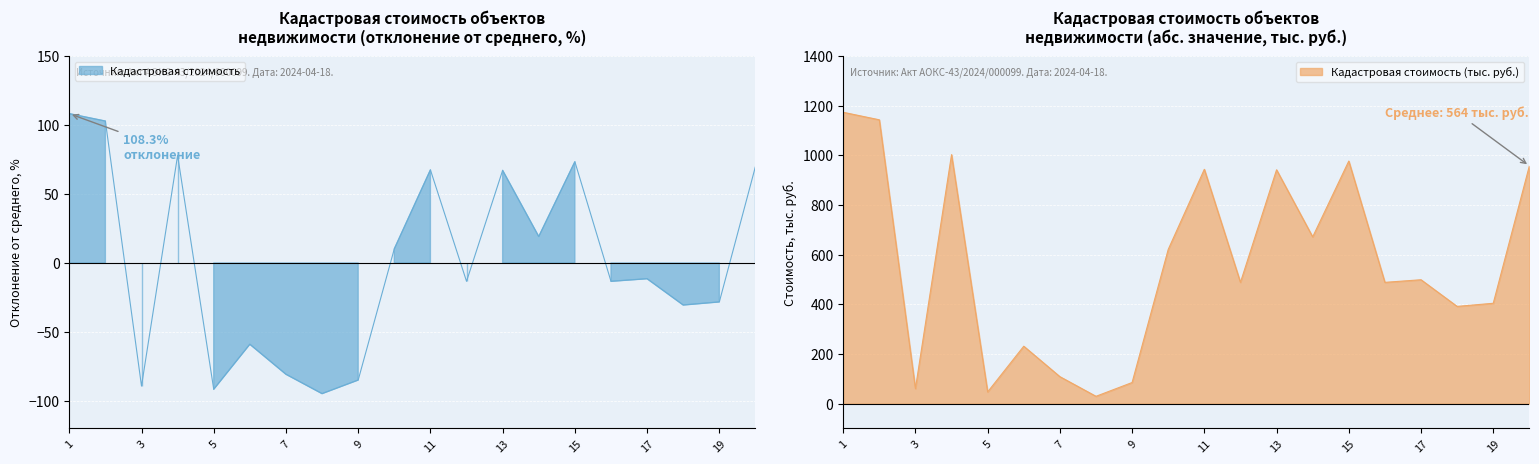

What is the maximum value shown in the chart?

108.3